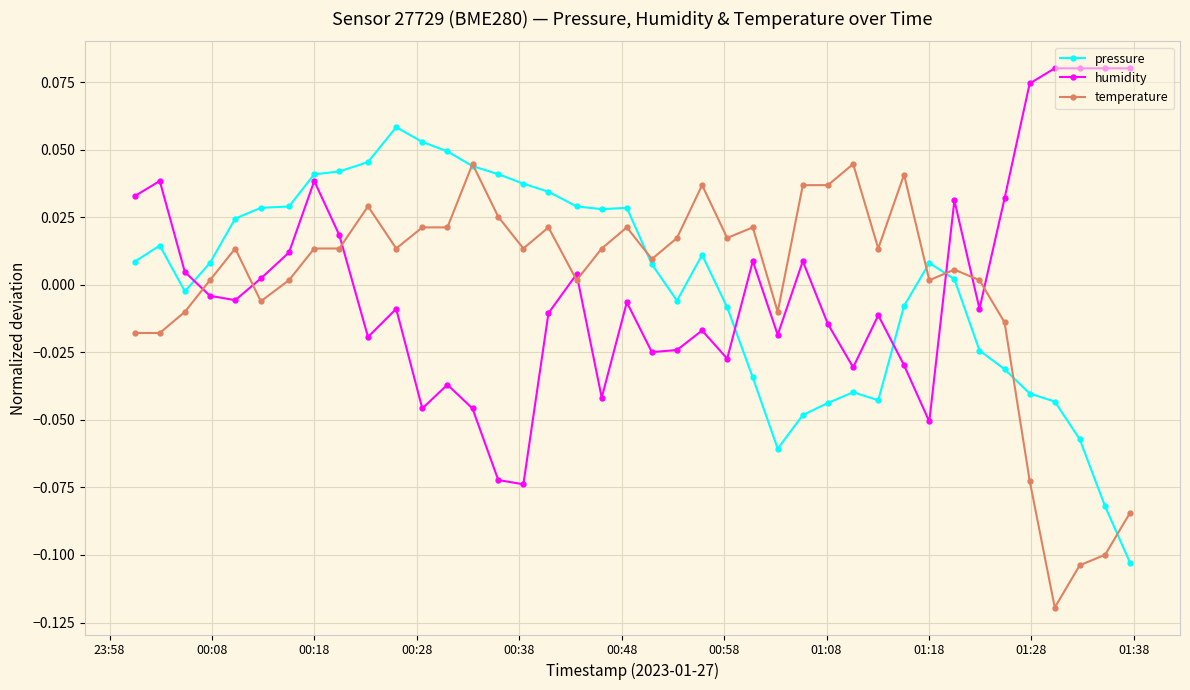

What are all the series names shown in the legend?

pressure, humidity, temperature